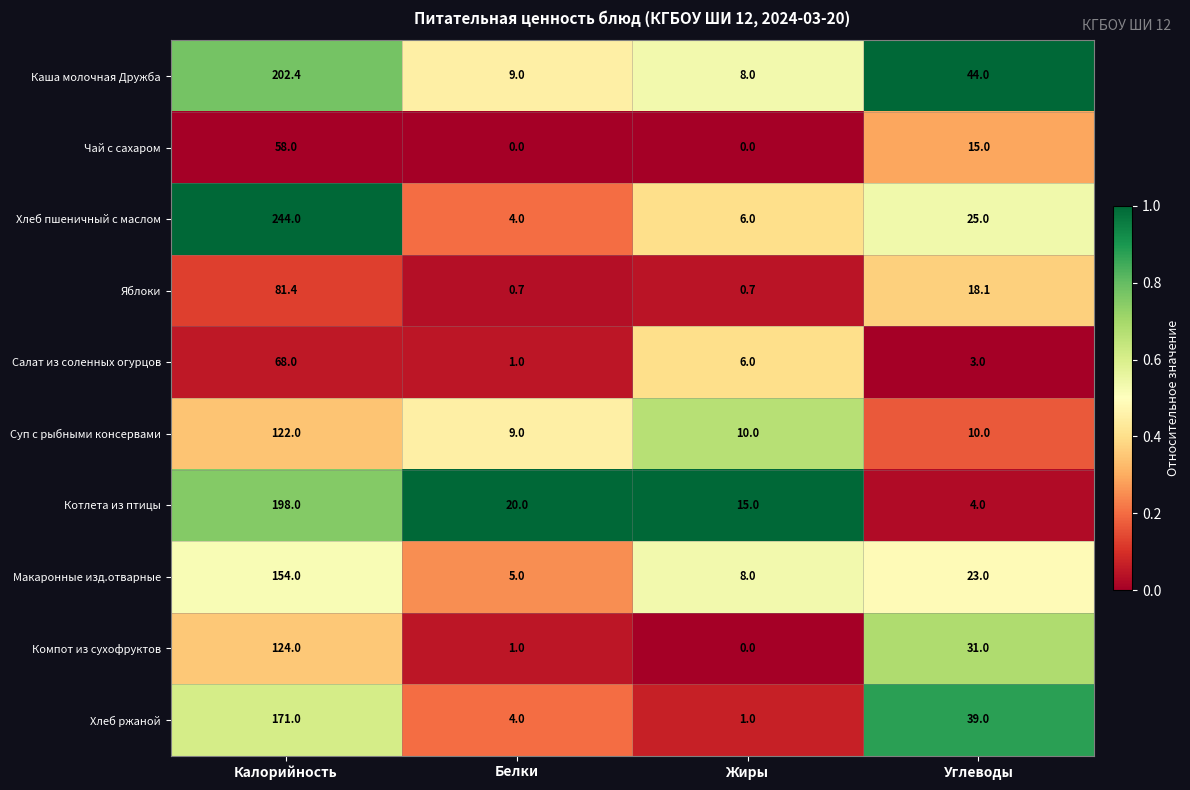

Rank the series by their maximum value, from highest to lowest.

Хлеб пшеничный с маслом, Каша молочная Дружба, Котлета из птицы, Хлеб ржаной, Макаронные изд.отварные, Компот из сухофруктов, Суп с рыбными консервами, Яблоки, Салат из соленных огурцов, Чай с сахаром